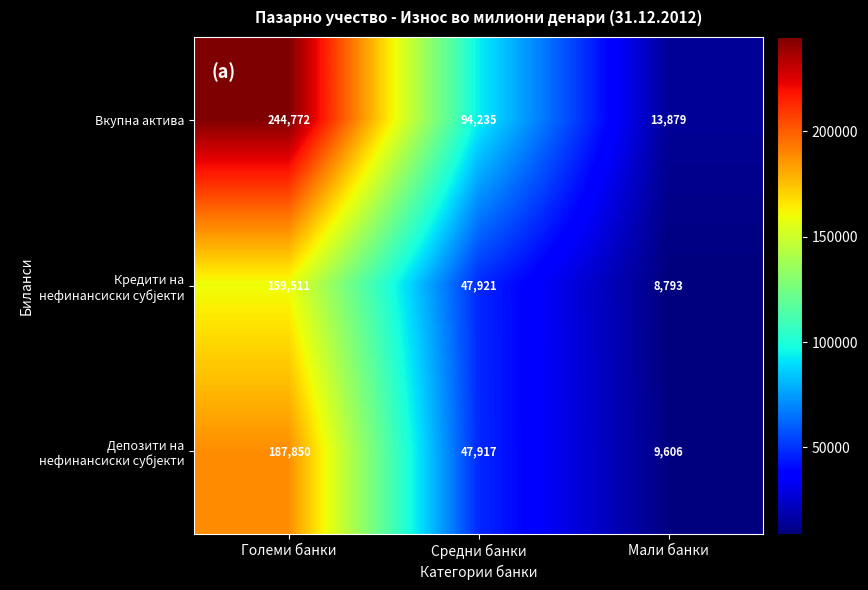

Which series changed the most between Големи банки and Мали банки?

Вкупна актива